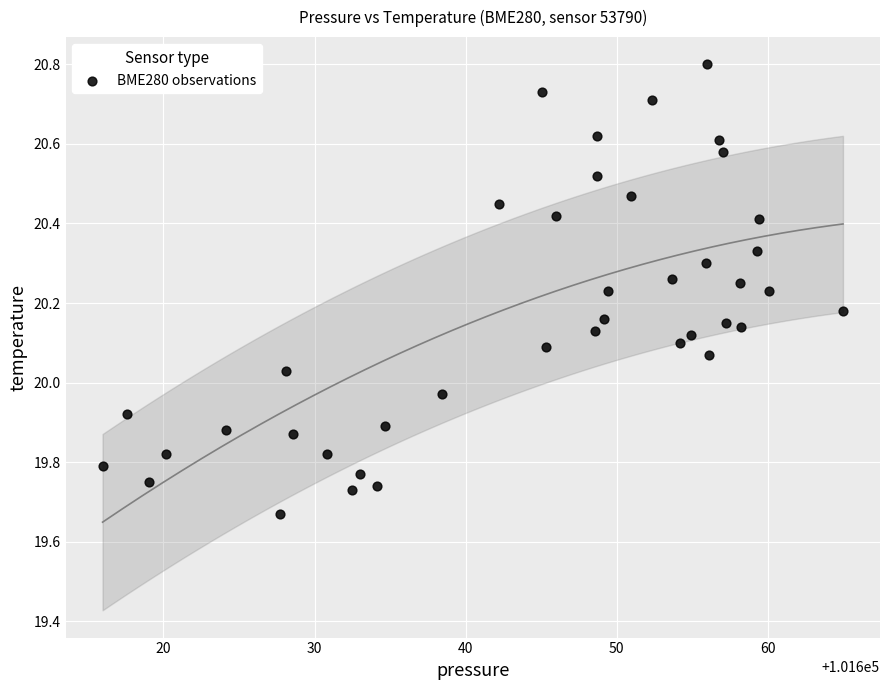

What is the range of Y values (max minus min)?

1.1